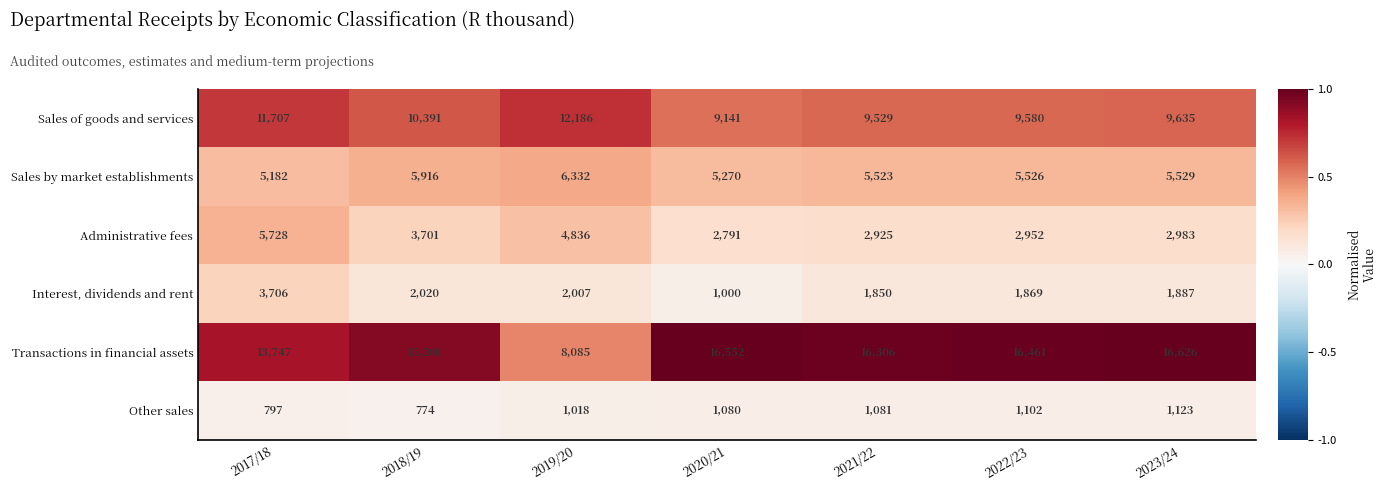

At which category is the sum across all series the highest?

2017/18